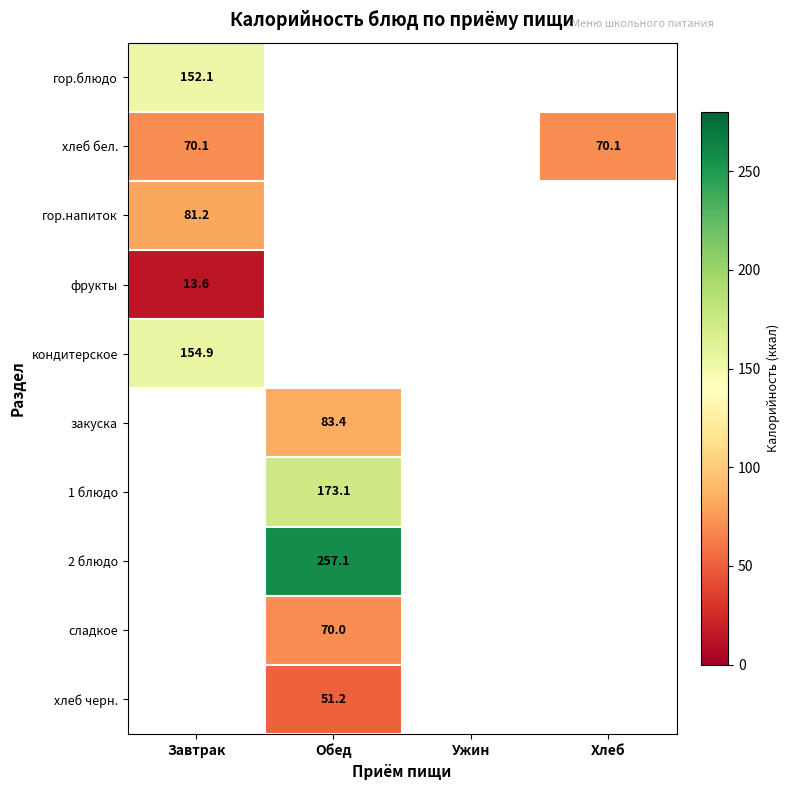

How many distinct data groups are displayed?

10